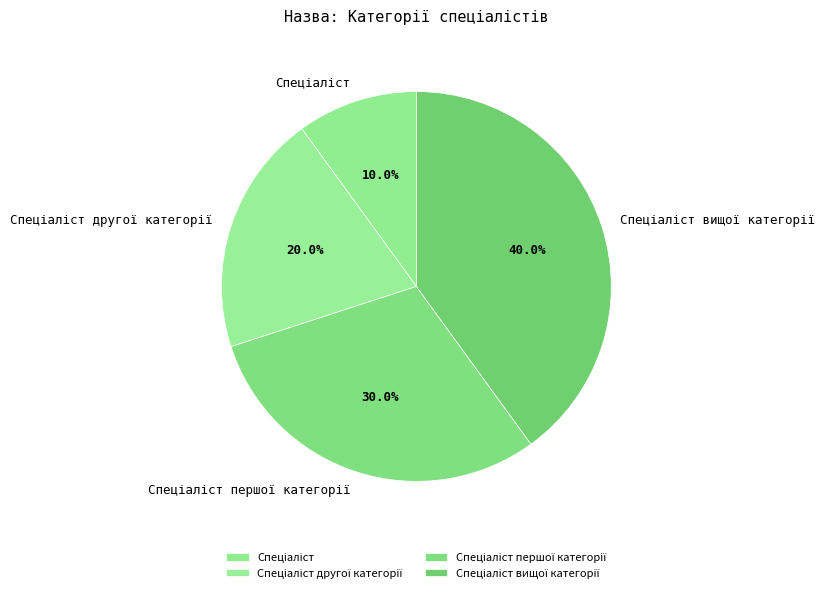

Is there any slice that represents more than half of the pie?

No